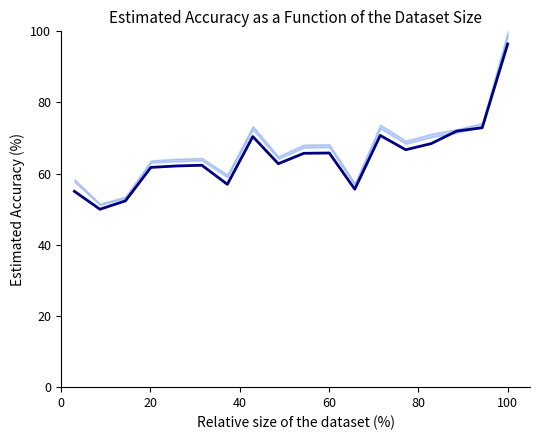

What is the difference between the maximum and minimum values?

46.4